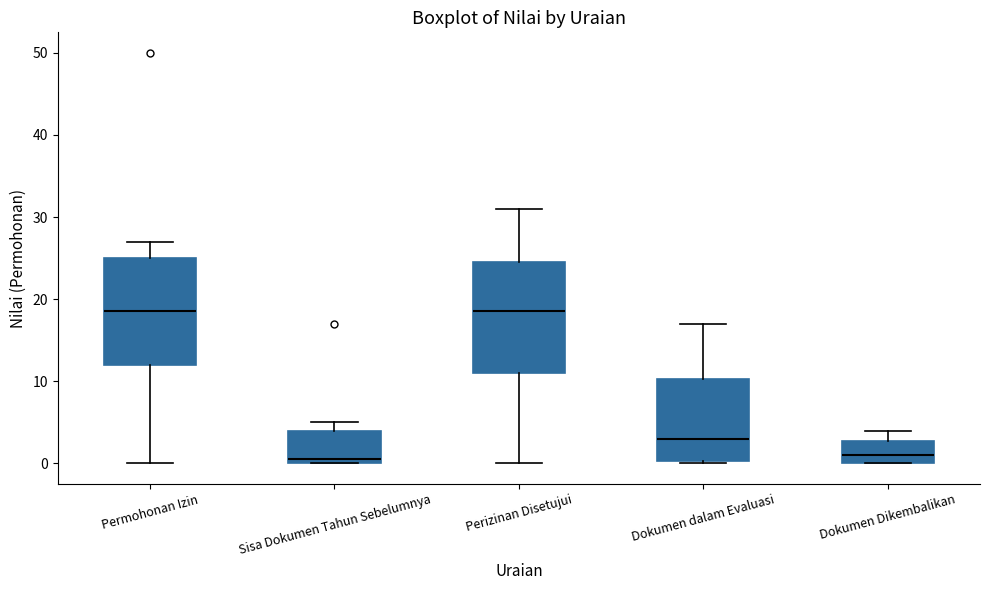

Where is the lower edge of the box for Sisa Dokumen Tahun Sebelumnya on the y-axis? The values are not printed on the chart, so give them approximately, as read against the axis.

0